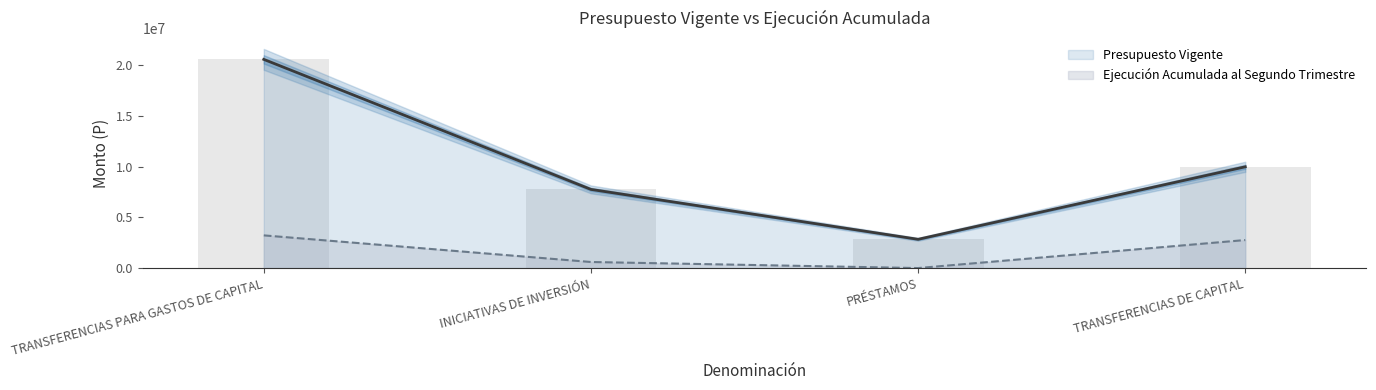

What is the label of the 3rd bar from the right?

INICIATIVAS DE INVERSIÓN